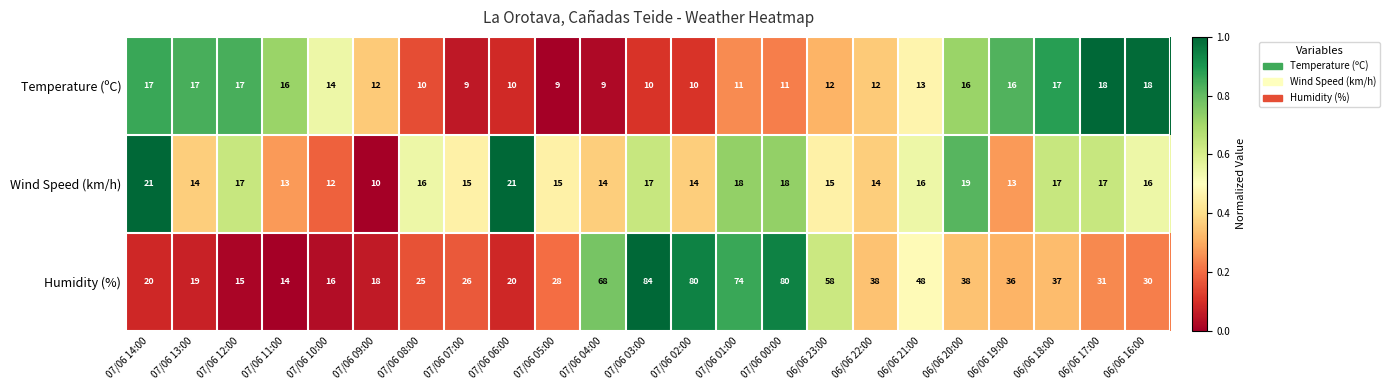

What is the spread (max minus min) of values at 07/06 05:00?

19